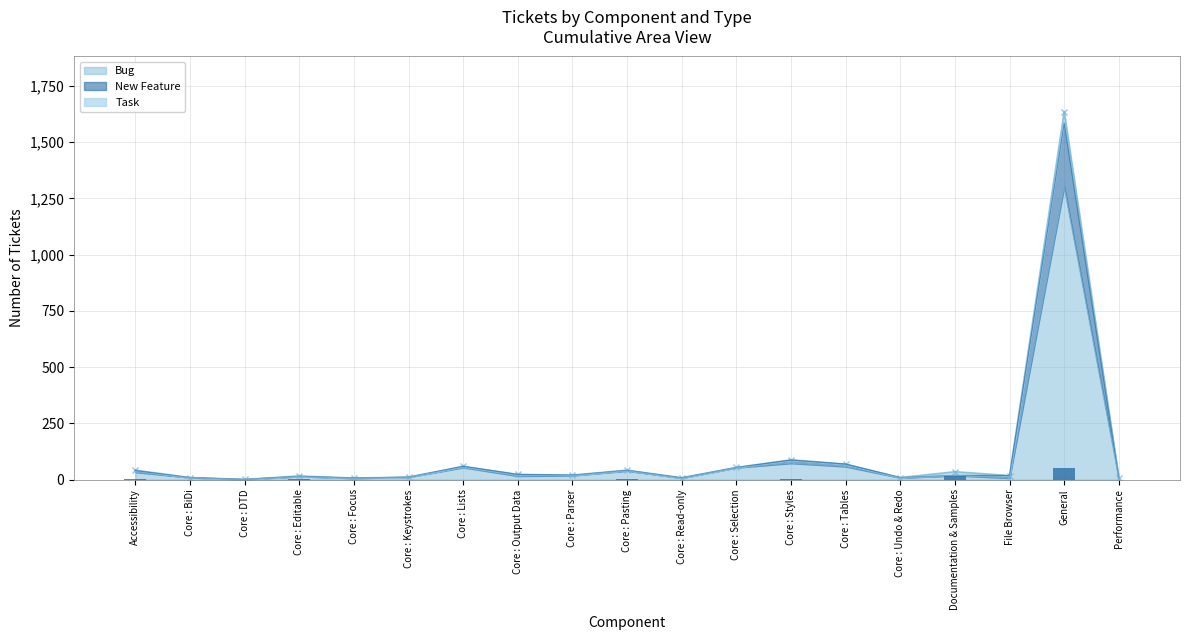

Reading left to right, what are all the values shown in this chart?

Bug: 33	9	1	14	6	11	54	16	18	39	7	53	73	58	8	18	7	1302	6
New Feature: 40	9	1	15	7	11	59	23	20	41	8	54	87	69	9	19	18	1585	6
Task: 2	0	0	1	0	0	0	0	0	1	0	0	1	0	0	16	0	51	0